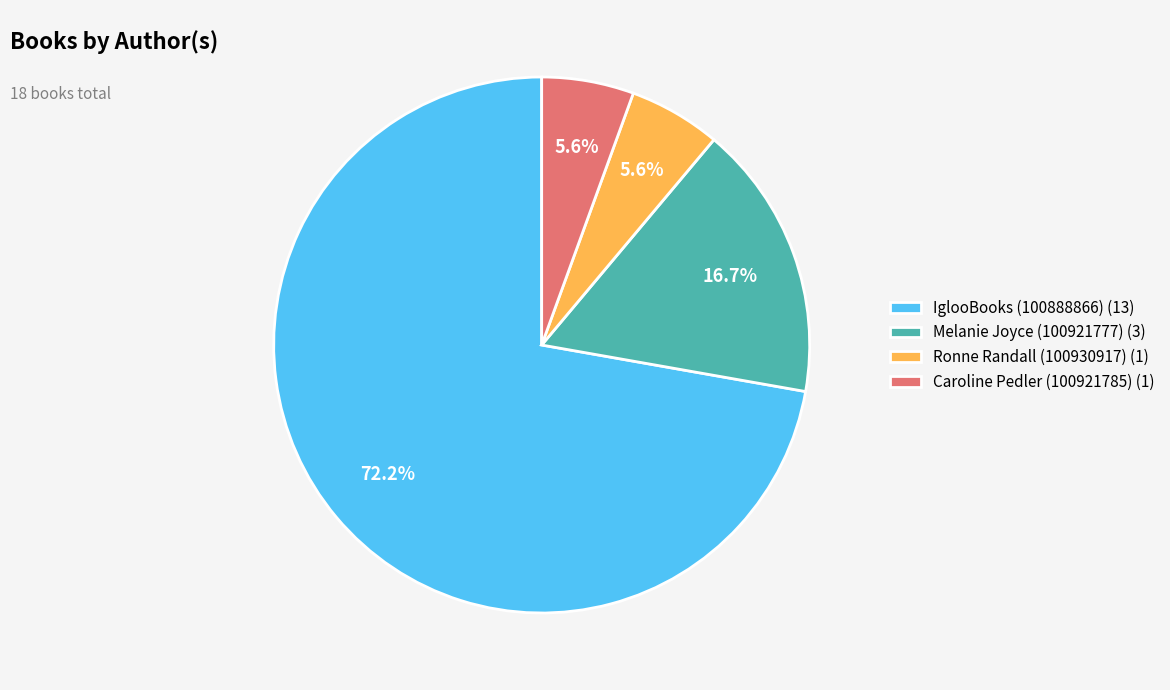

To the nearest percent, what portion does Ronne Randall (100930917) represent?

6%